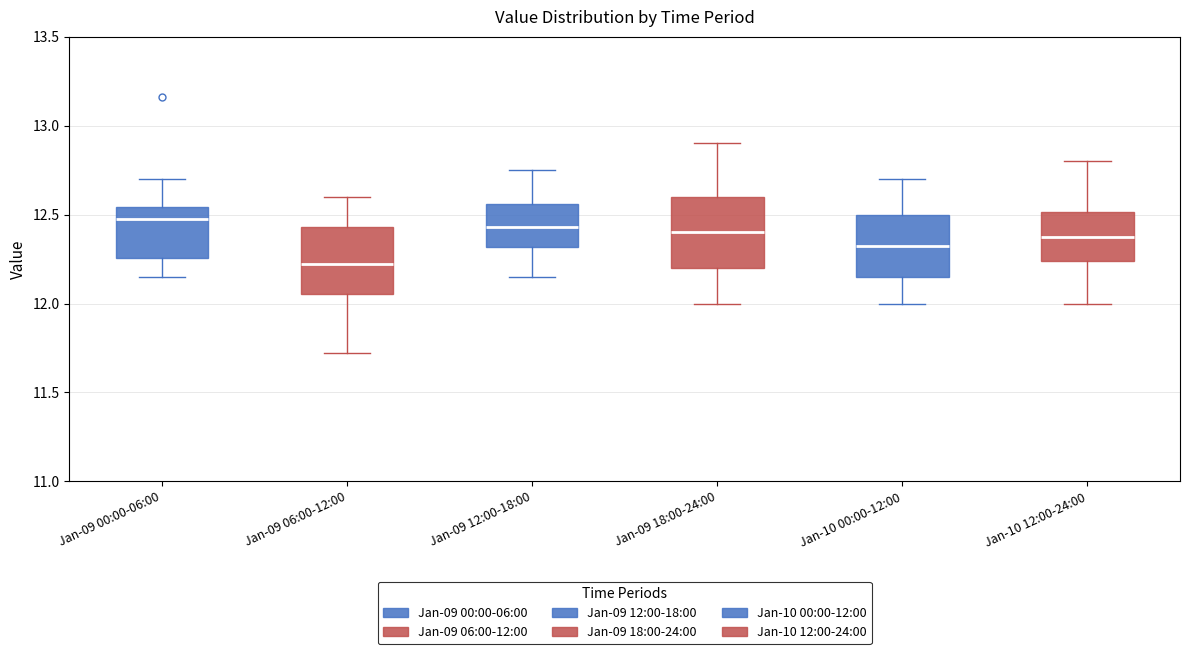

Reading left to right, read every box against the y-axis: the position of its median line, the range the box covers, and the ends of its whiskers. The values are not printed on the chart, so give them approximately, as read against the axis.

Jan-09 00:00-06:00: median 12.50, box 12.25 to 12.55, whiskers 12.15 to 12.70
Jan-09 06:00-12:00: median 12.20, box 12.05 to 12.45, whiskers 11.70 to 12.60
Jan-09 12:00-18:00: median 12.45, box 12.30 to 12.55, whiskers 12.15 to 12.75
Jan-09 18:00-24:00: median 12.40, box 12.20 to 12.60, whiskers 12.00 to 12.90
Jan-10 00:00-12:00: median 12.35, box 12.15 to 12.50, whiskers 12.00 to 12.70
Jan-10 12:00-24:00: median 12.40, box 12.25 to 12.50, whiskers 12.00 to 12.80